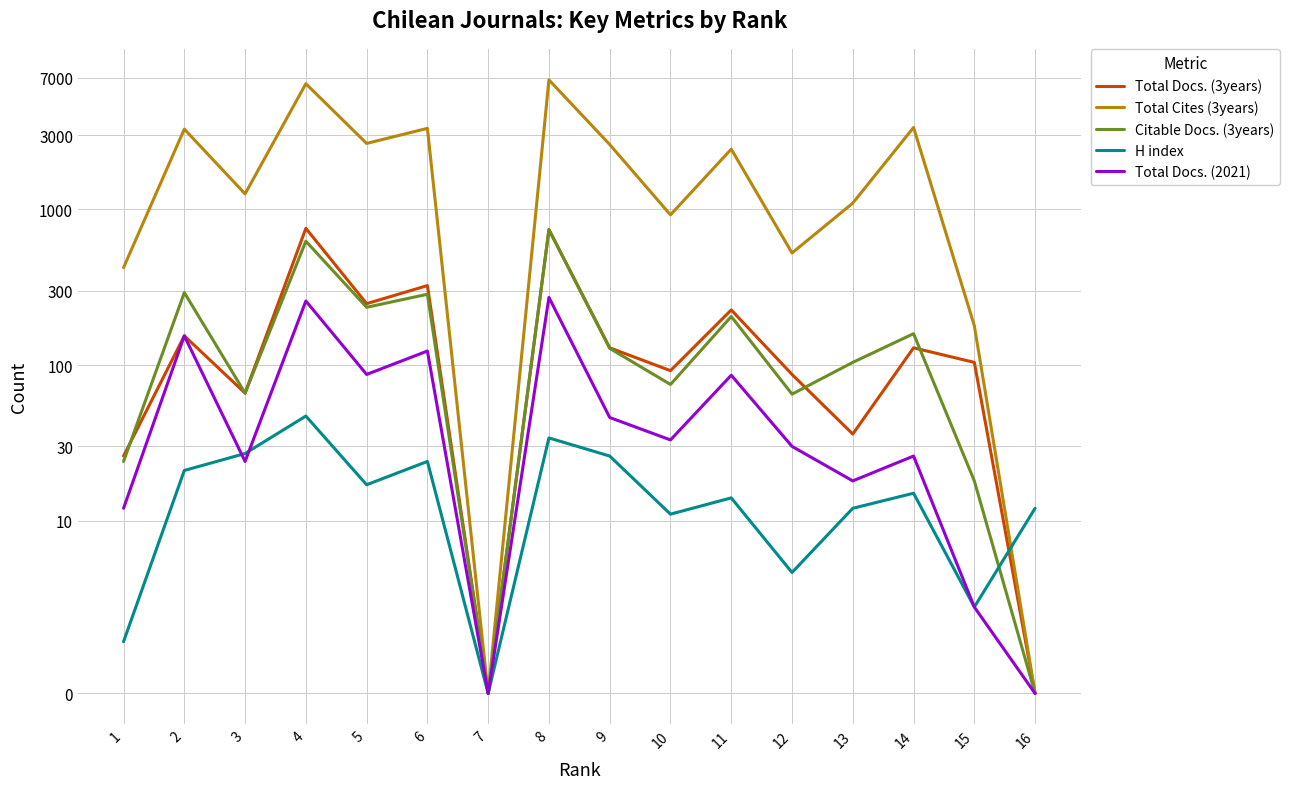

What is the value of the Total Cites (3years) point at the 12th from the left?

525